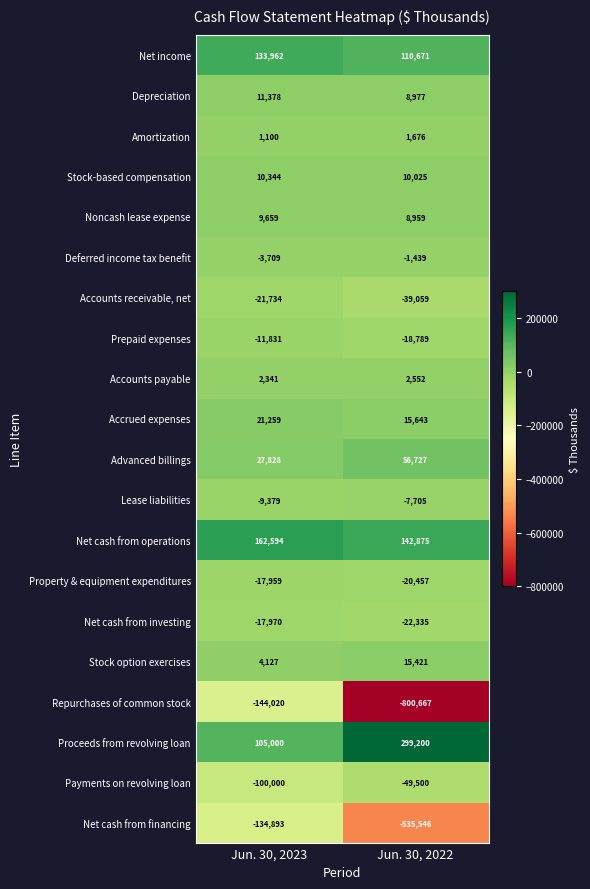

Where is Prepaid expenses nearest to the value -15310?

Jun. 30, 2023